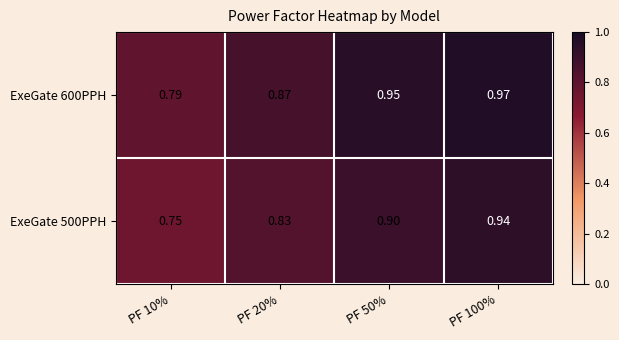

Is the value of ExeGate 500PPH at PF 10% greater than the value of ExeGate 600PPH at PF 50%?

No